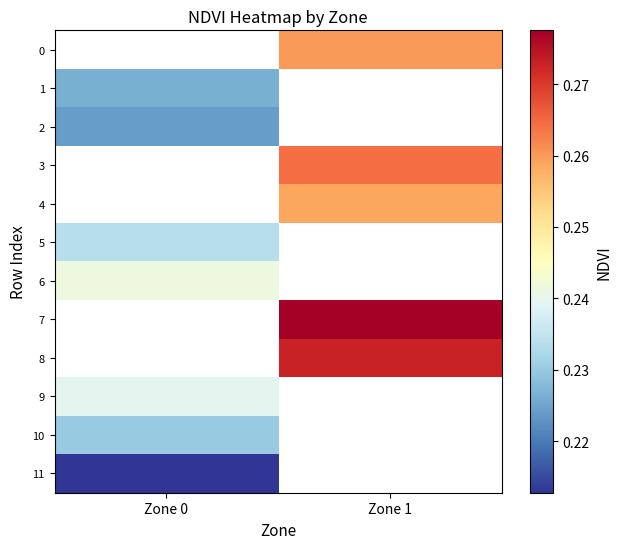

Is it true that 2 equals 0.2 at Zone 0?

True